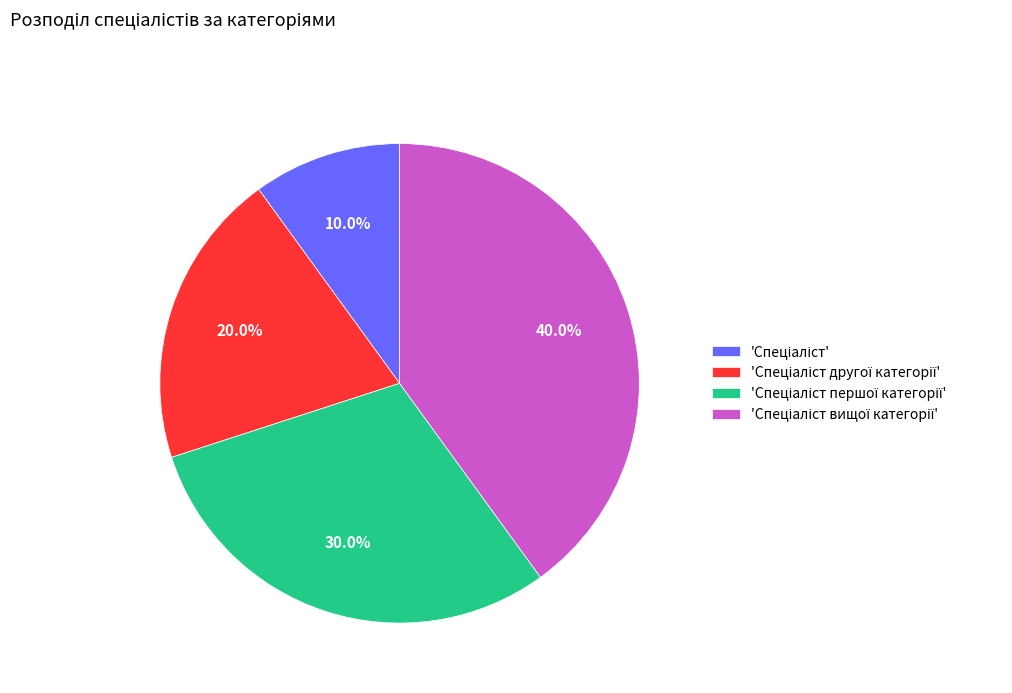

Does any single category account for the majority?

No